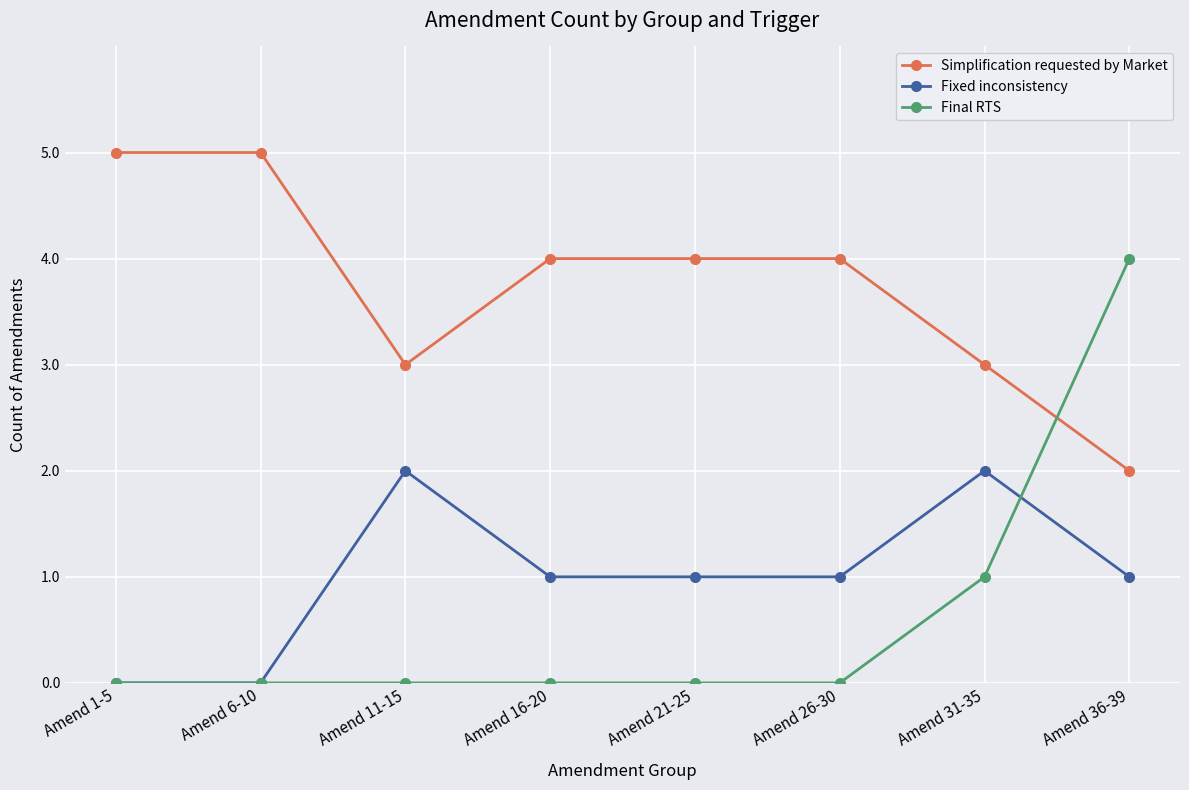

What is the highest value of the Final RTS series?

4